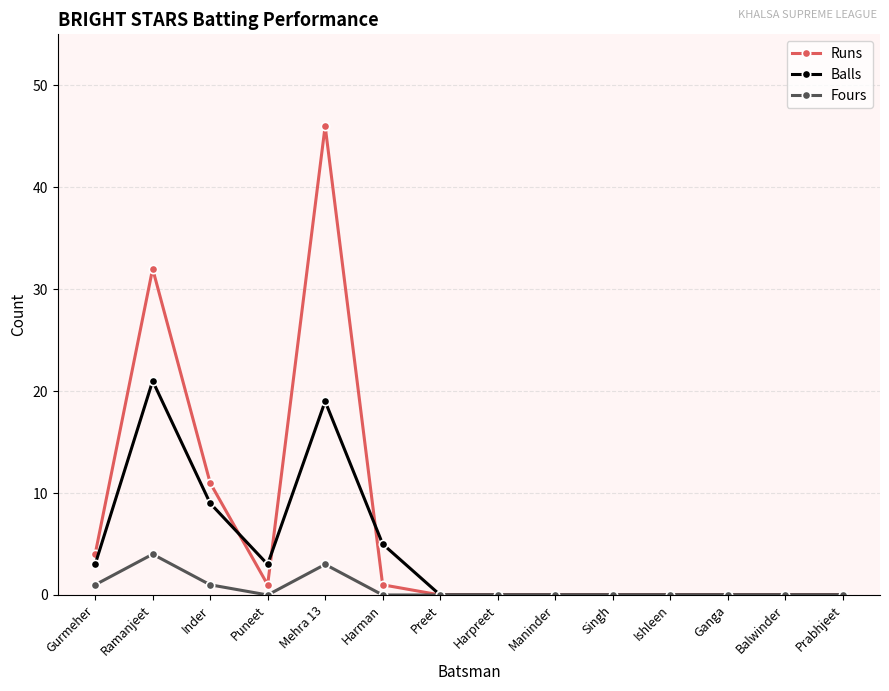

At which label does Runs reach its peak?

Mehra 13